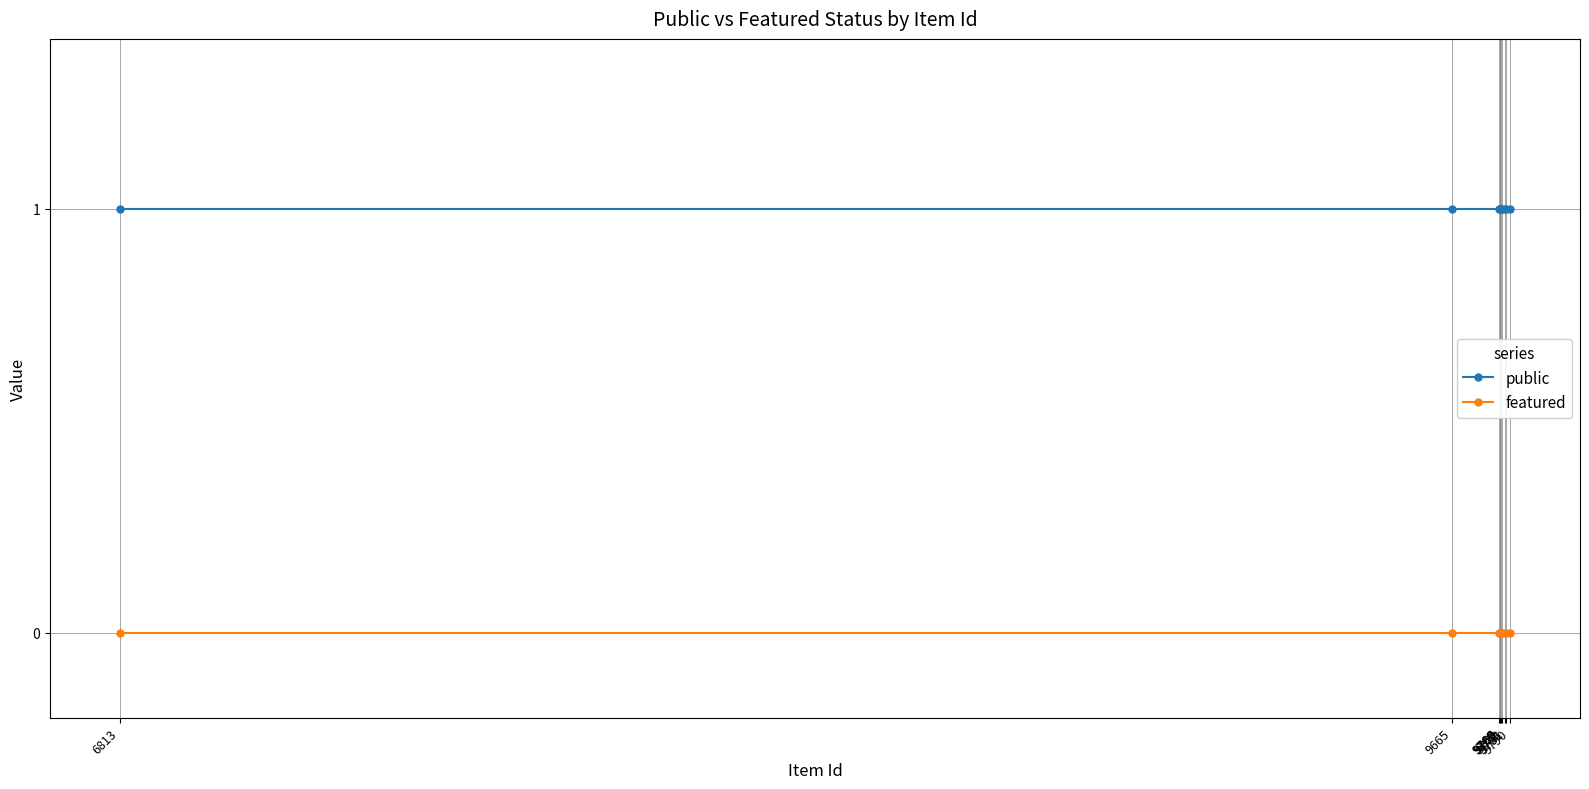

True or false: public and featured cross at least once.

False